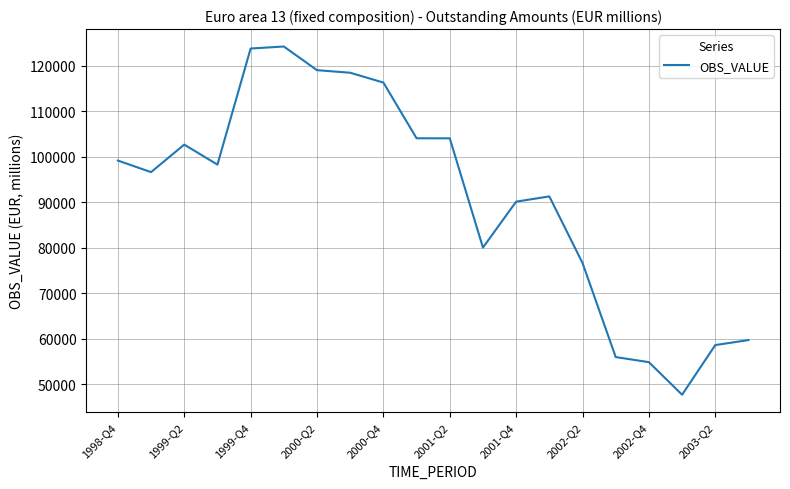

What is the difference between the maximum and minimum values?

76550.1